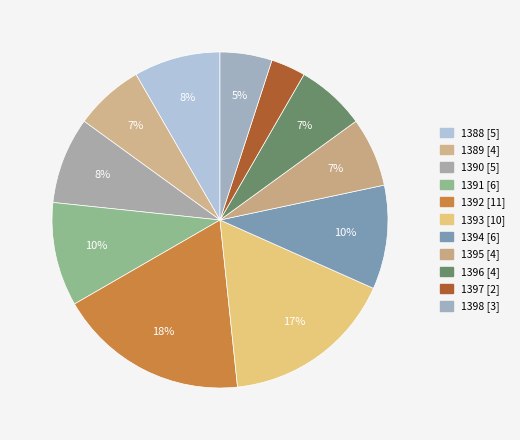

Is it true that 1397 is 16% of the pie?

False